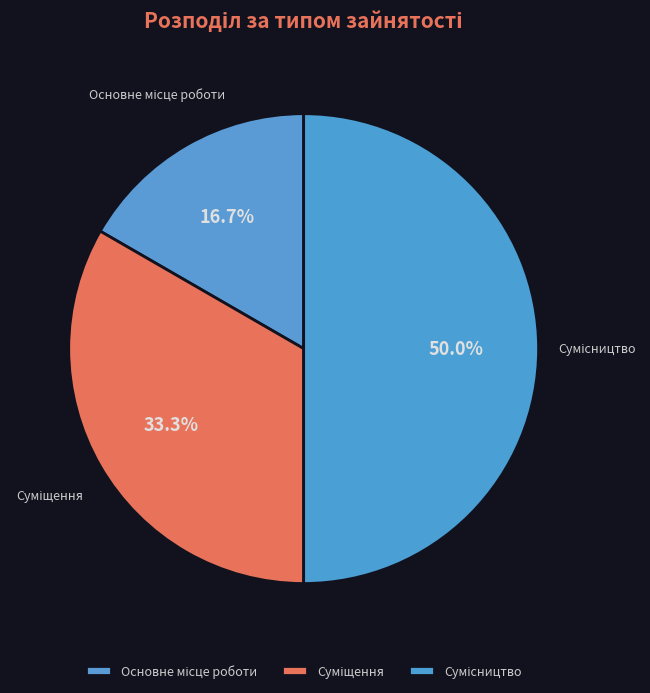

Count the number of slices in the pie.

3